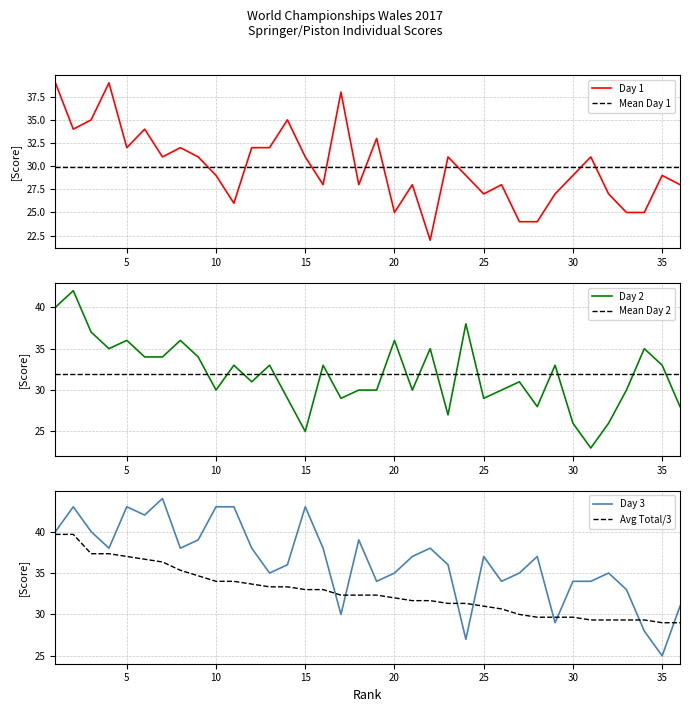

What is the difference between the maximum and minimum values in the Day 2 series?

19